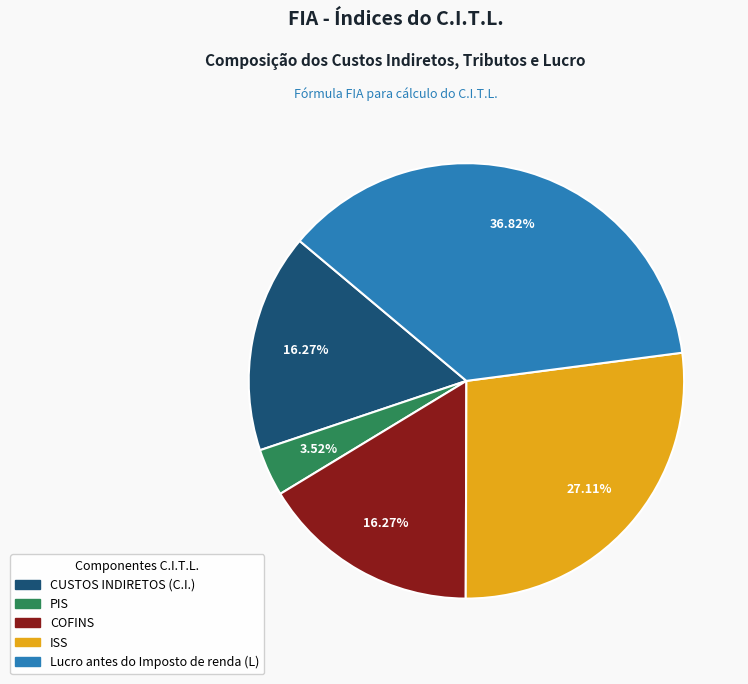

What percentage is the ISS slice, to the nearest percent?

27%